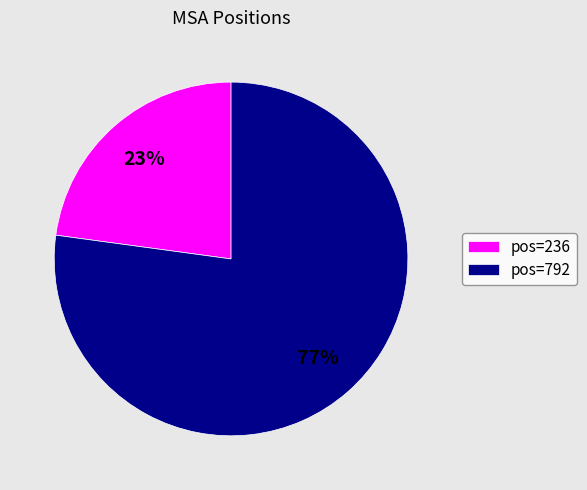

The pos=792 slice represents 77% of the pie. True or false?

True